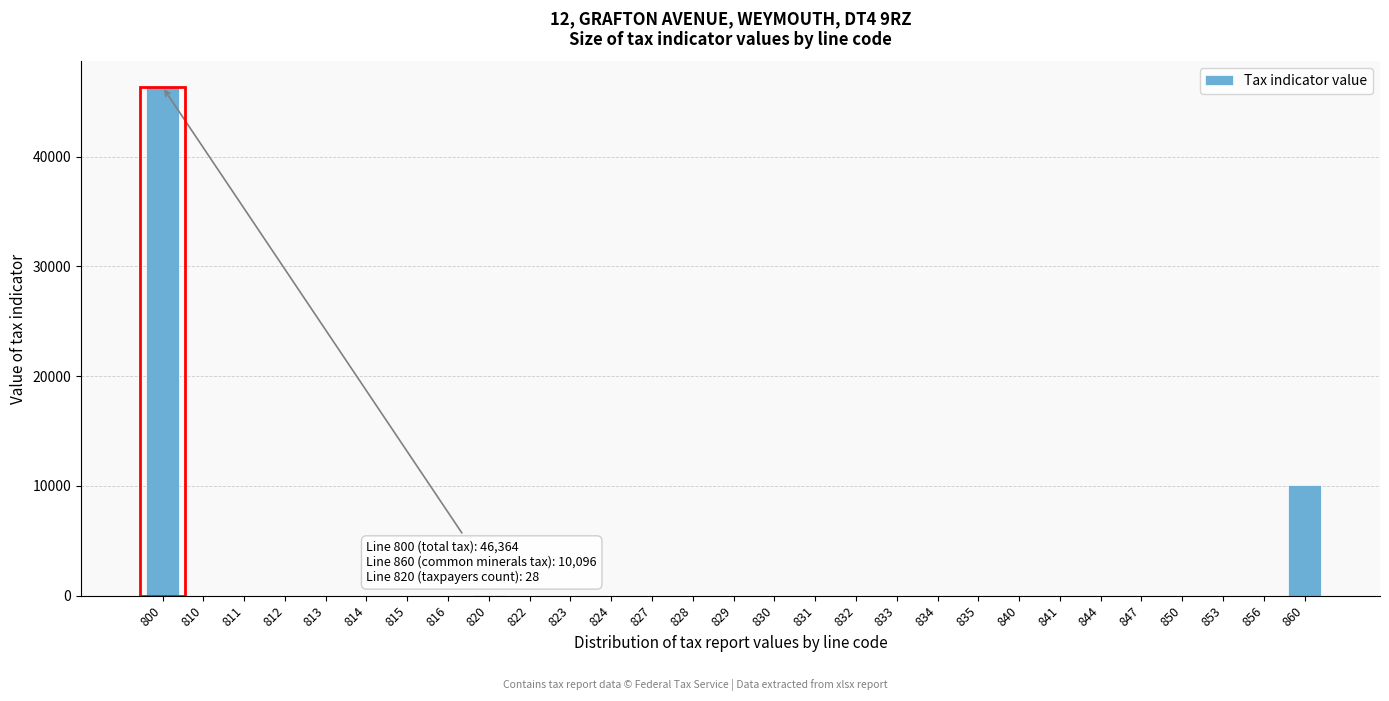

Which has a higher value, 844 or 860?

860